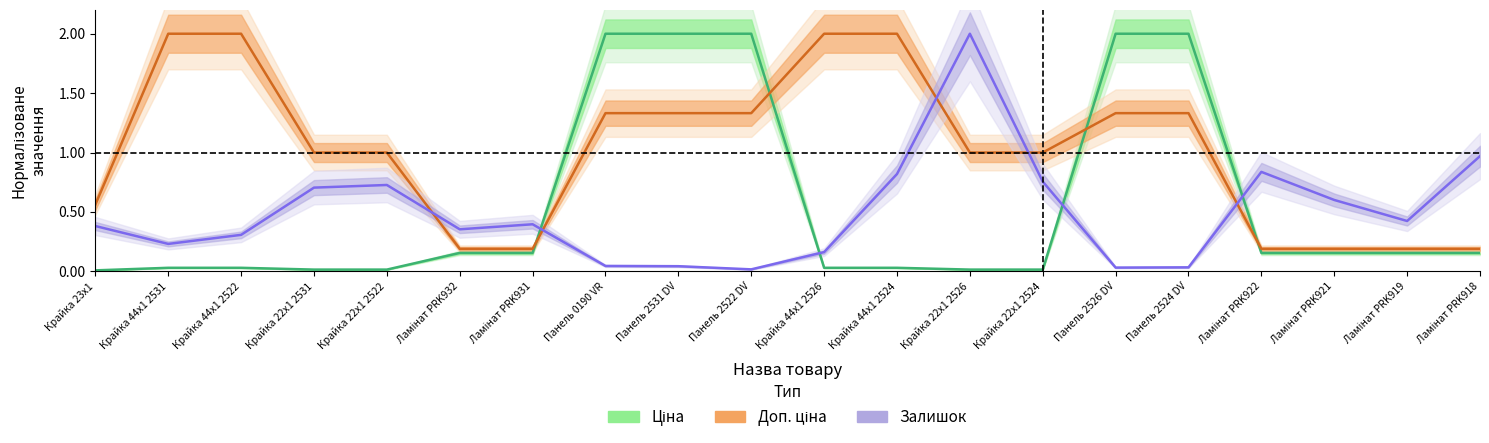

Which series has the largest total across all categories?

Доп. ціна